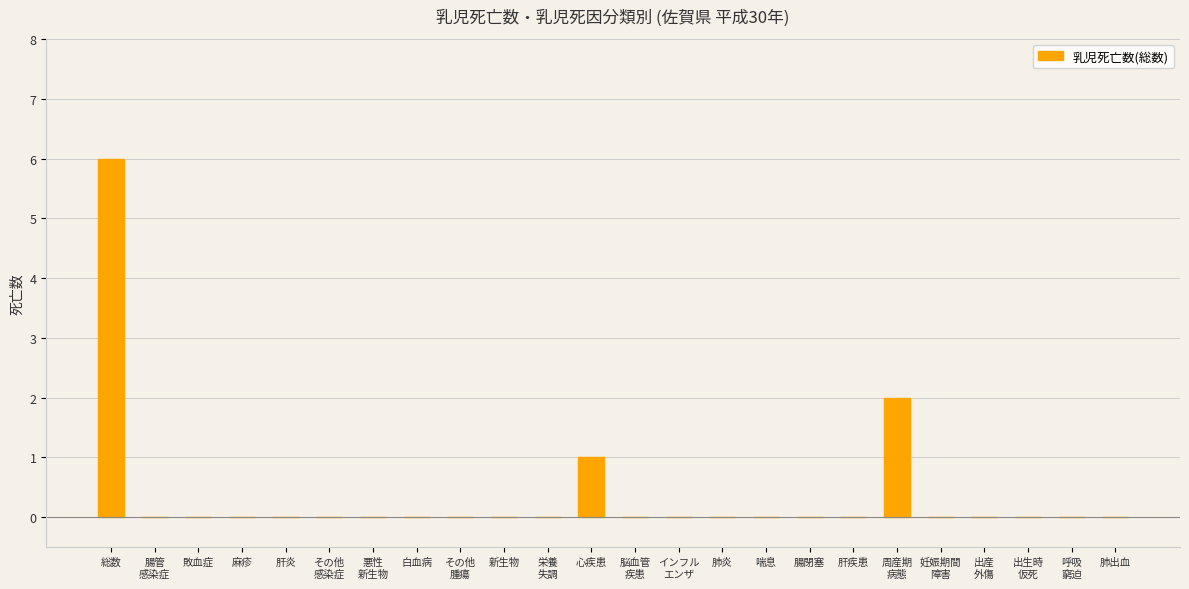

How many data points does each series have?

24